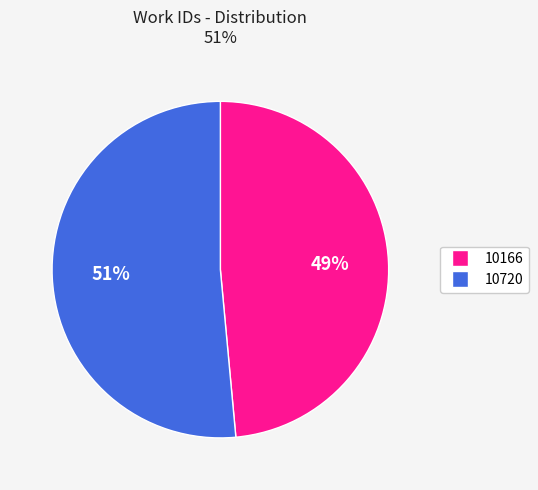

True or false: 10166 accounts for 49% of the total.

True